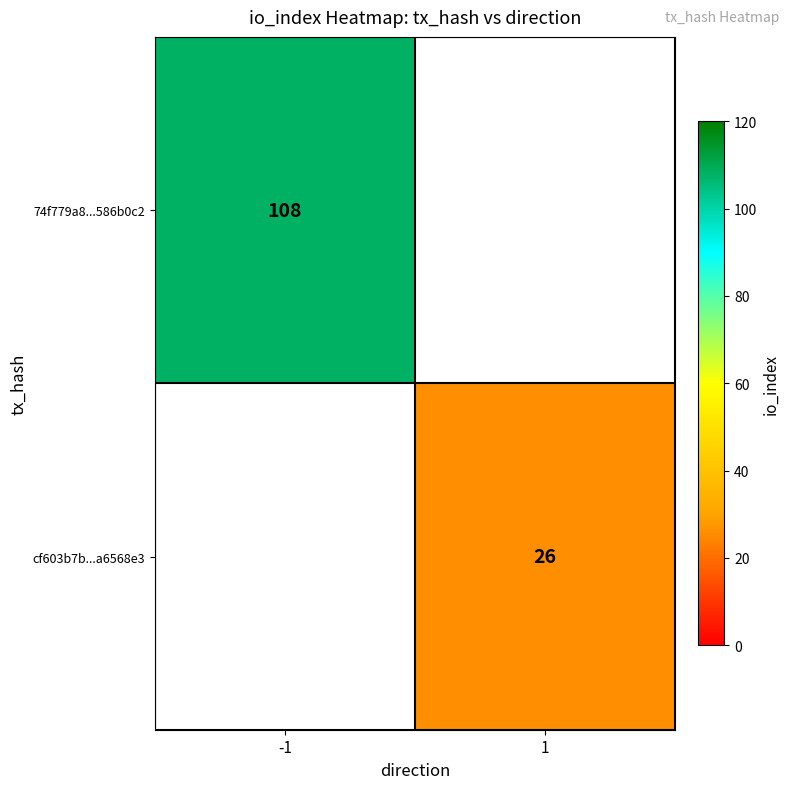

True or false: cf603b7b...a6568e3 has a value of 17 at 1.

False